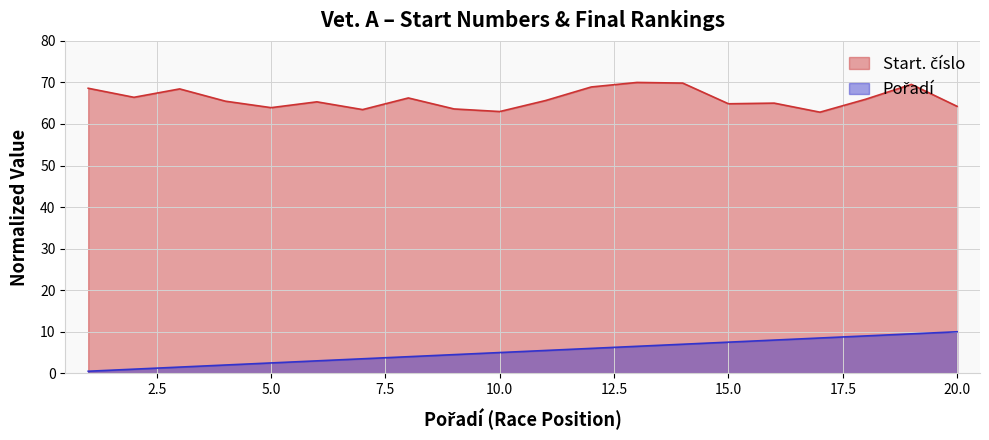

What are all the series names shown in the legend?

Start. číslo, Pořadí